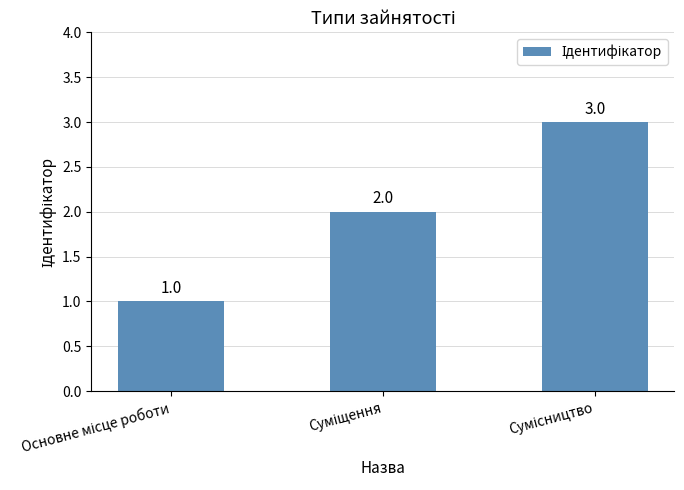

What is the value of the 1st bar from the left?

1